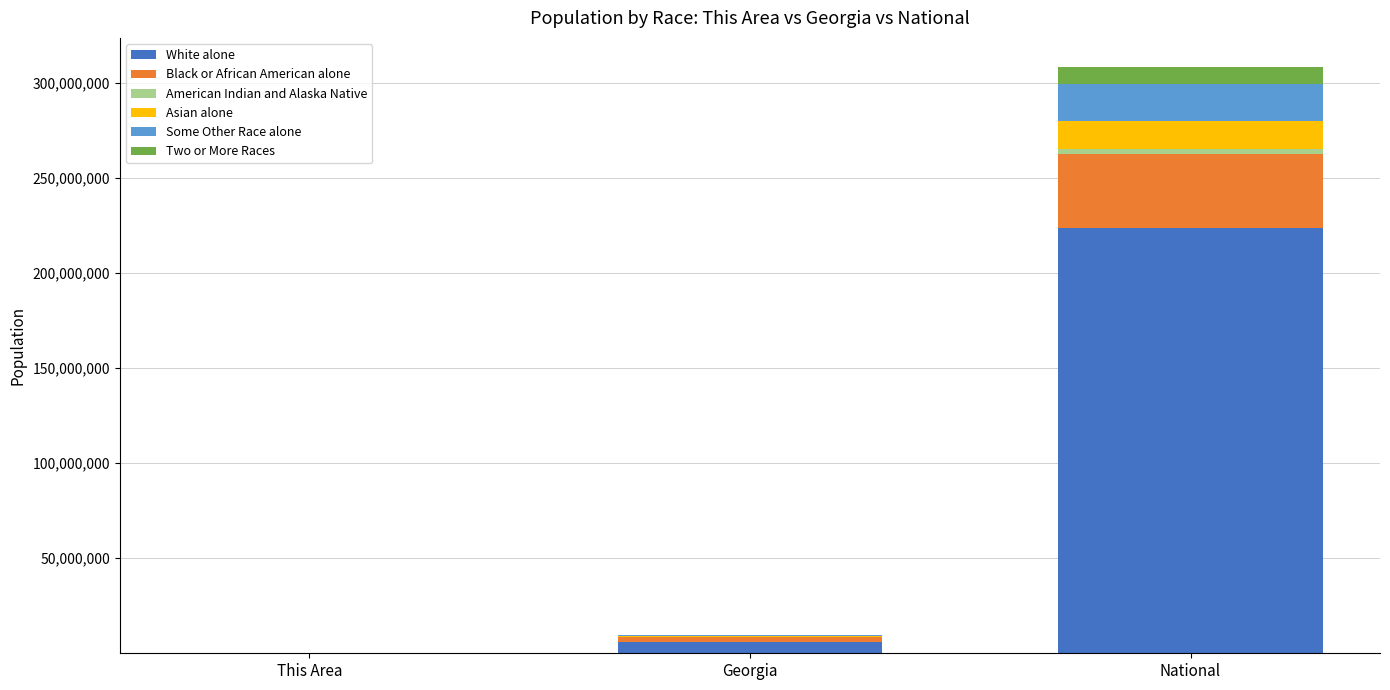

At which category is the sum across all series the highest?

National